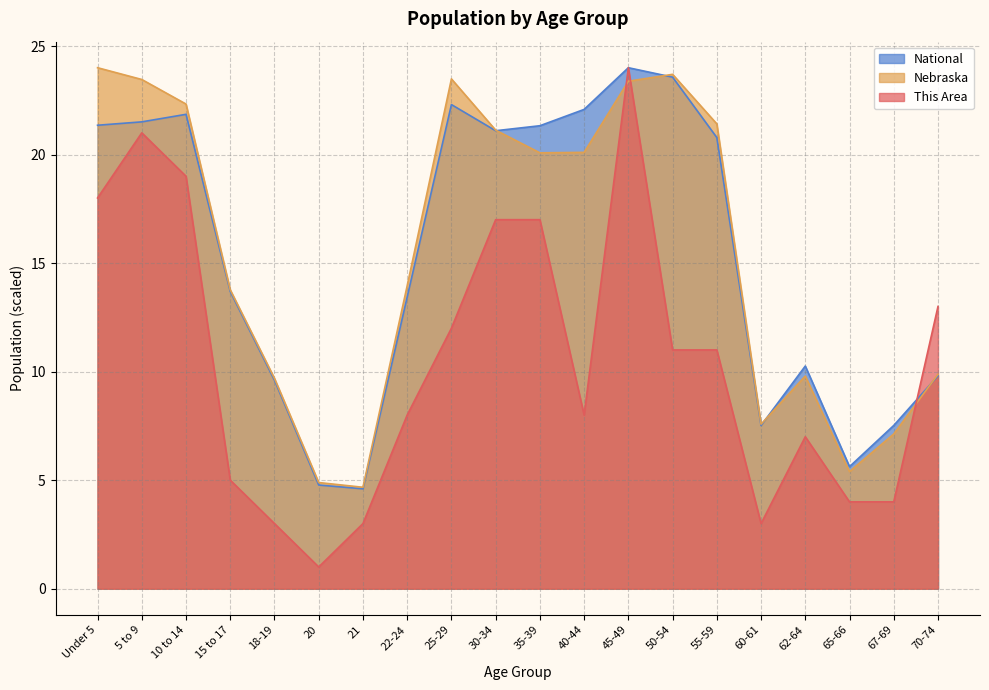

What is the label of the 2nd point from the right?

67-69